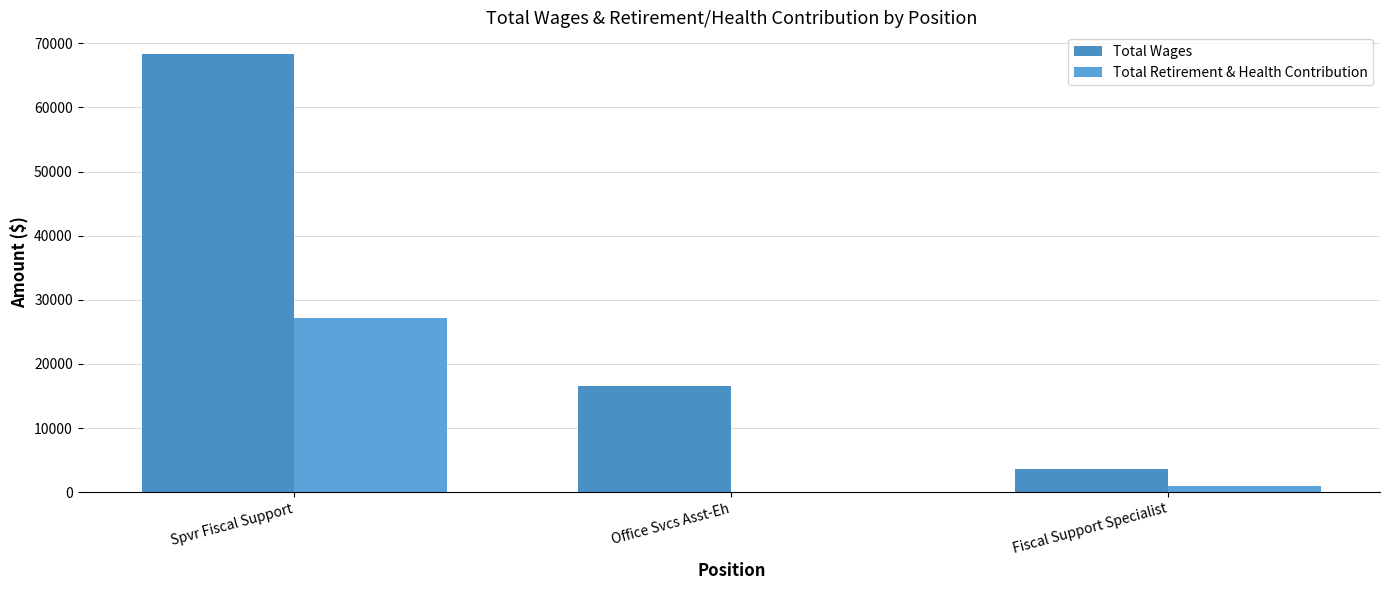

What is the lowest value of the Total Wages series?

3647